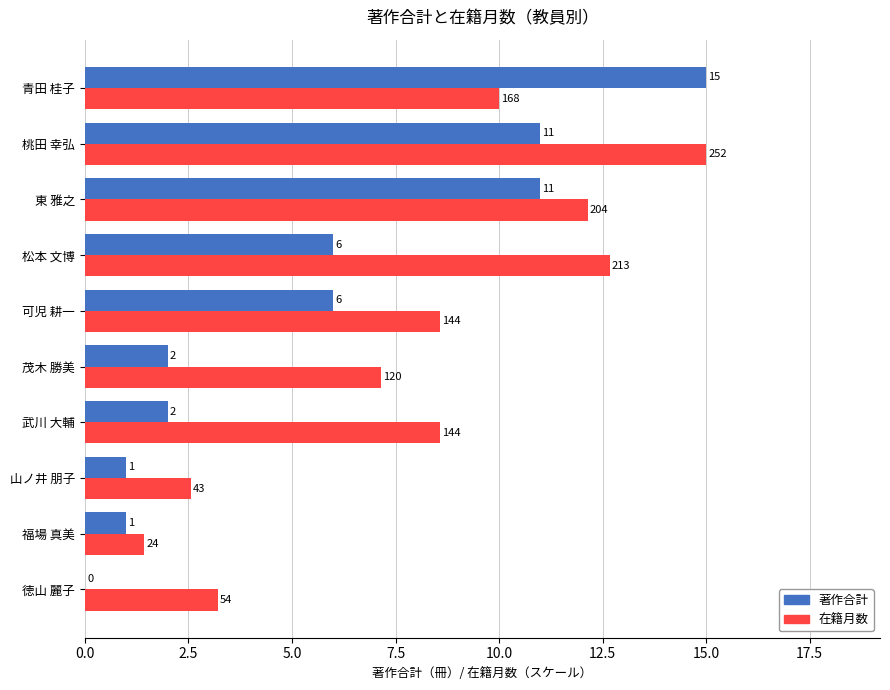

What is the maximum value shown in the chart?

15.0